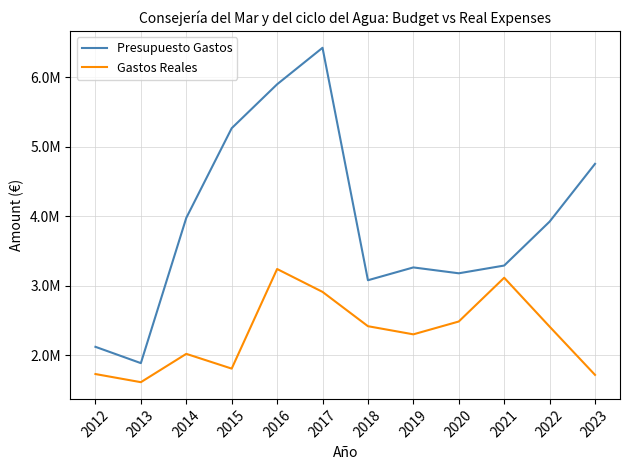

At which label is Gastos Reales closest to 2426755?

2018